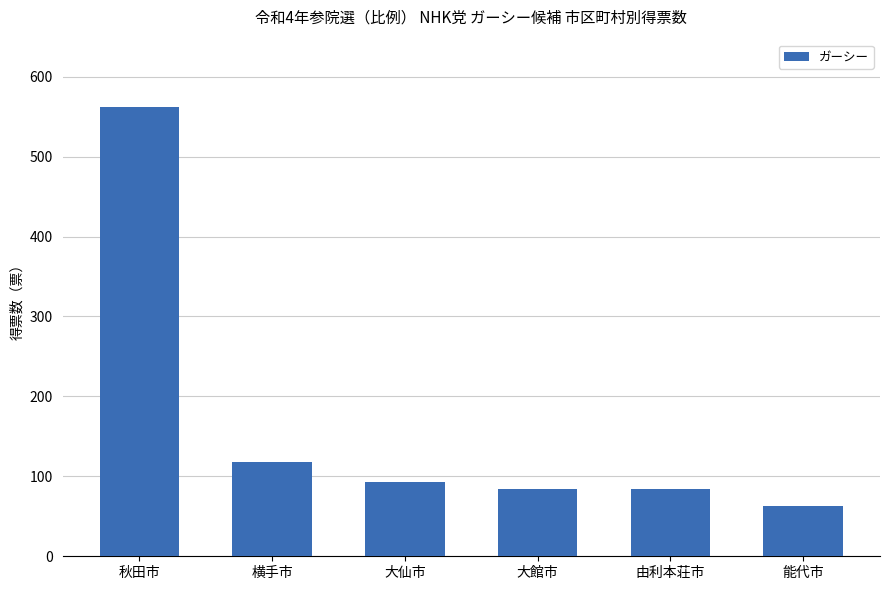

What is the change in value from 横手市 to 大仙市?

-25